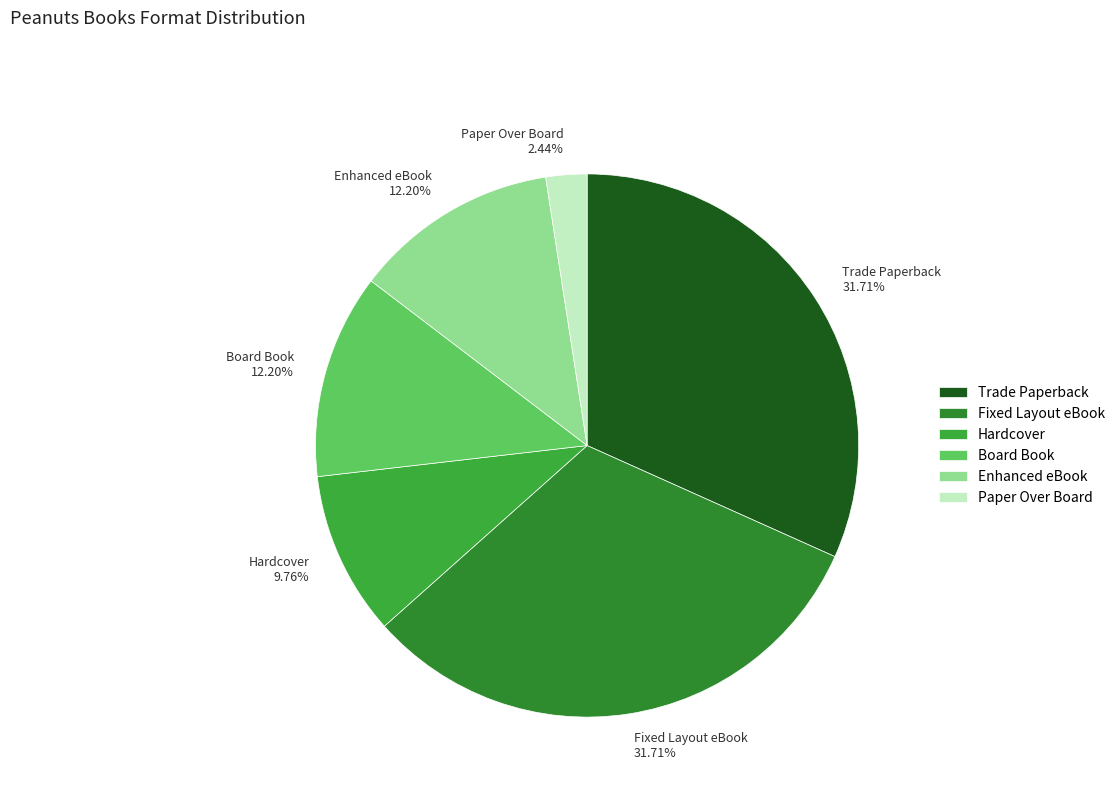

To the nearest percent, what portion does Hardcover represent?

10%